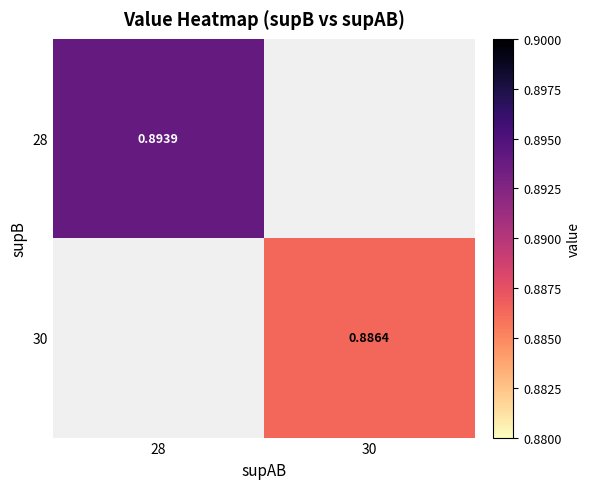

What is the maximum value shown in the chart?

0.9